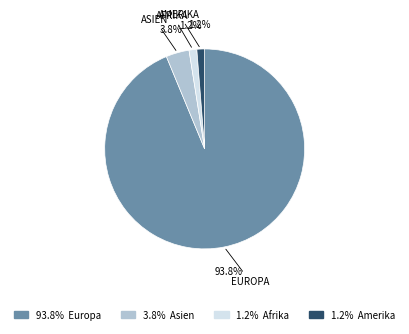

Does any single category account for the majority?

Yes